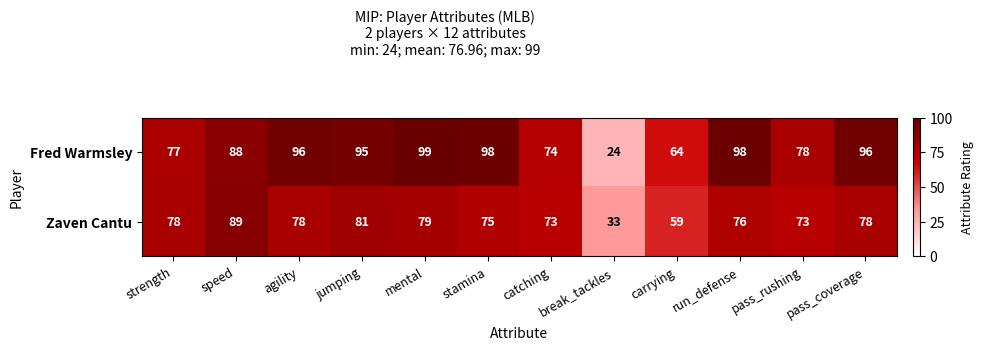

What is the difference between the second highest and minimum values in the Fred Warmsley series?

74